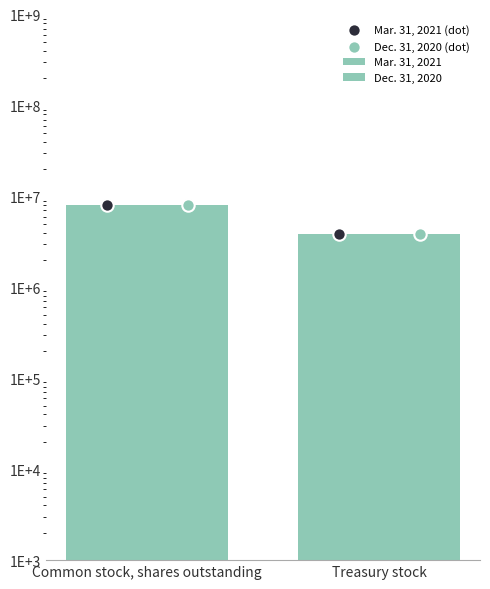

Which series contains the highest Y value?

Mar. 31, 2021